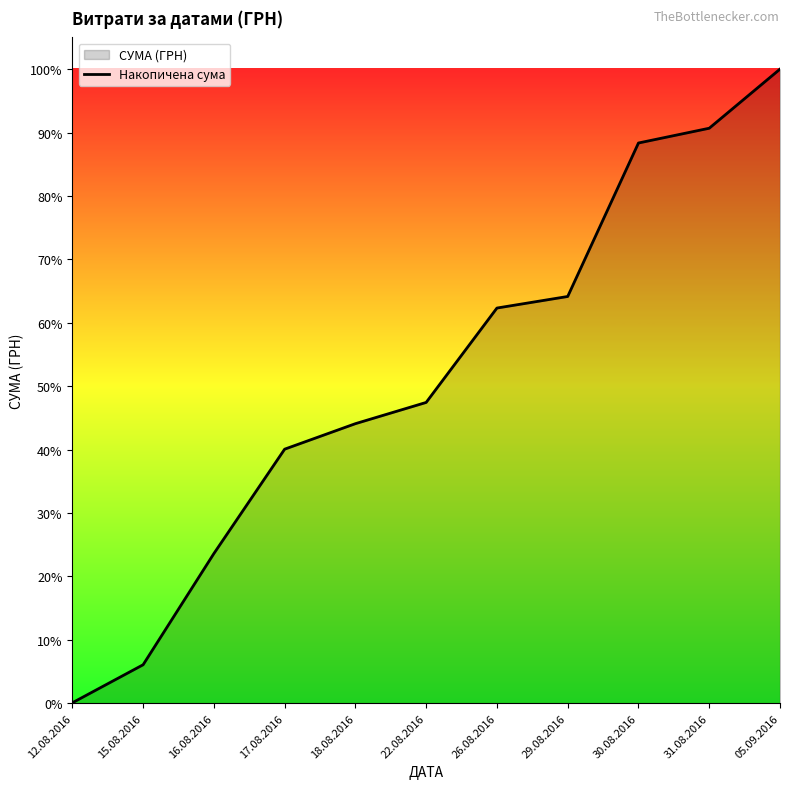

True or false: the data has more than 1 interior local peaks.

False